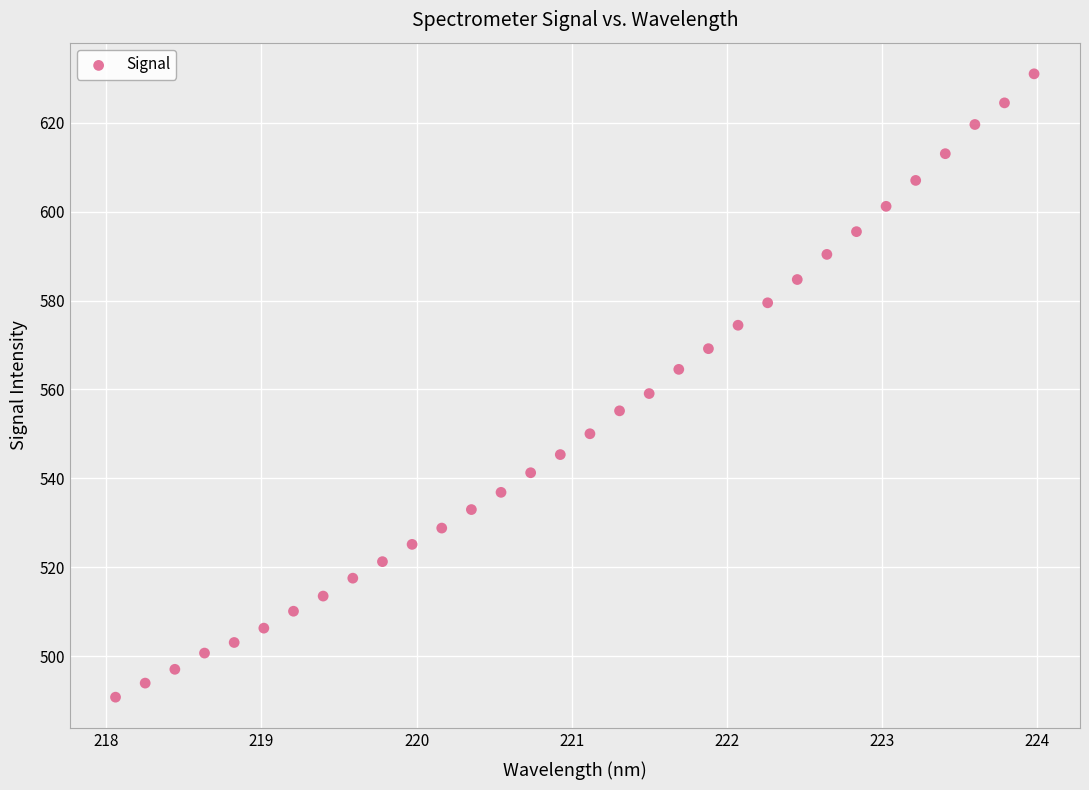

What is the range of X values (max minus min)?

5.9